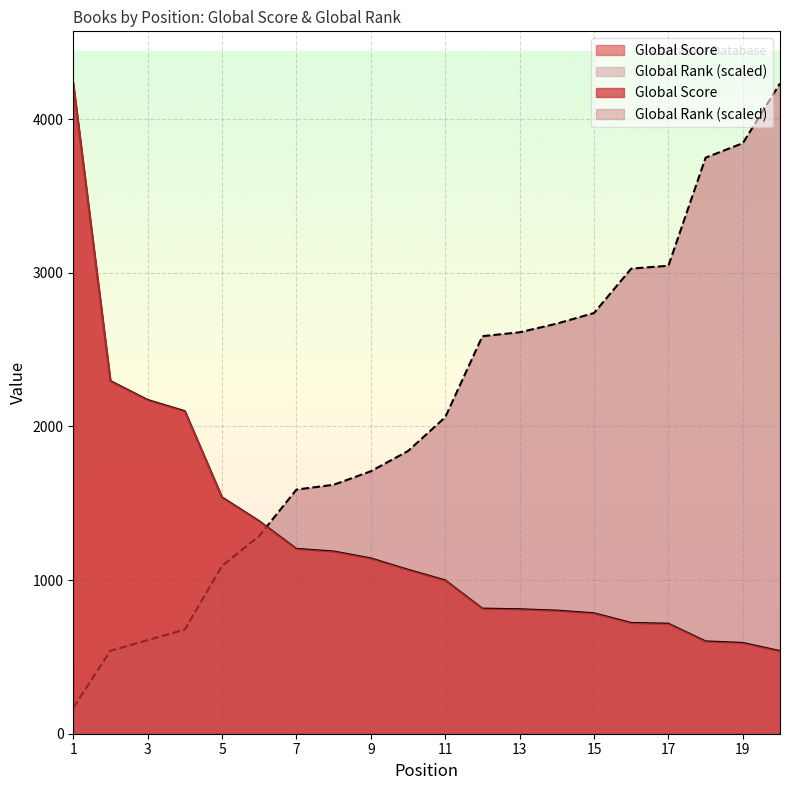

At which category does the chart reach its minimum across all series?

1